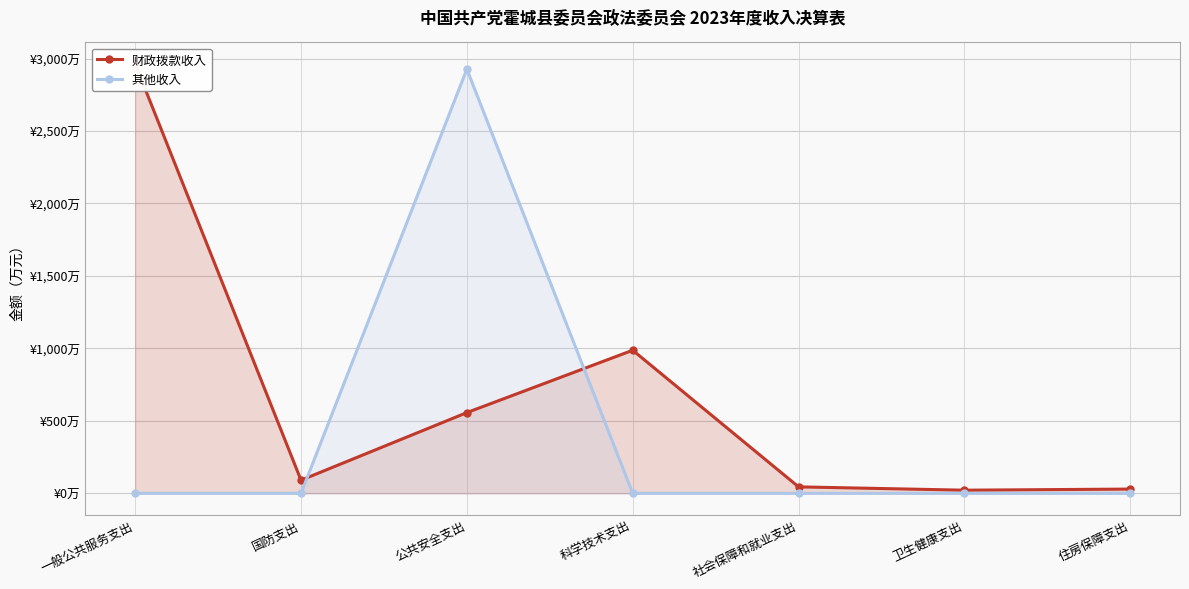

What value does the 财政拨款收入 series have at 公共安全支出?

557.0